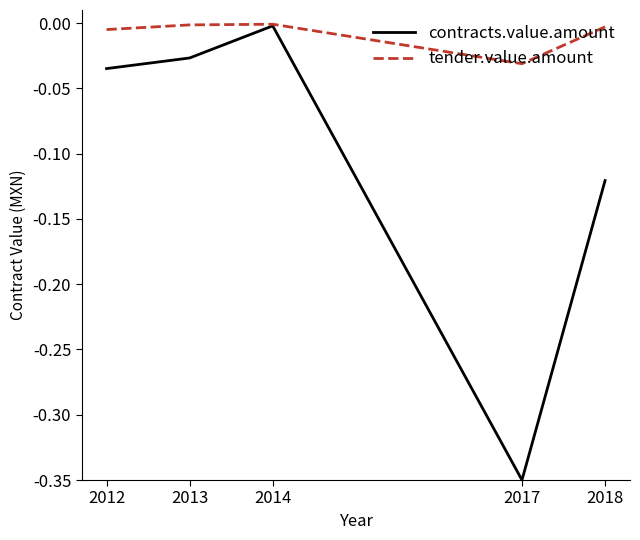

Which category has the lowest value across all series?

2017